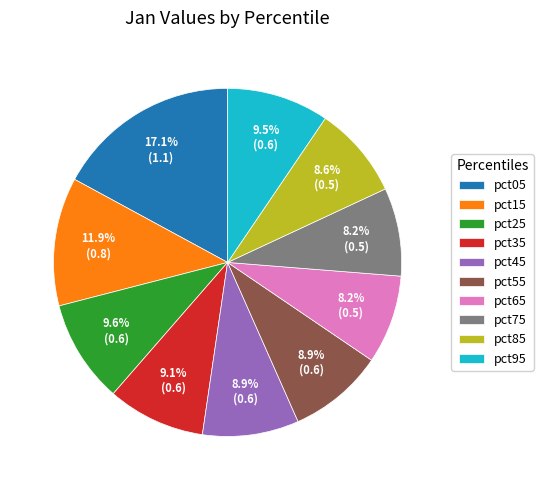

How many segments does this pie chart have?

10